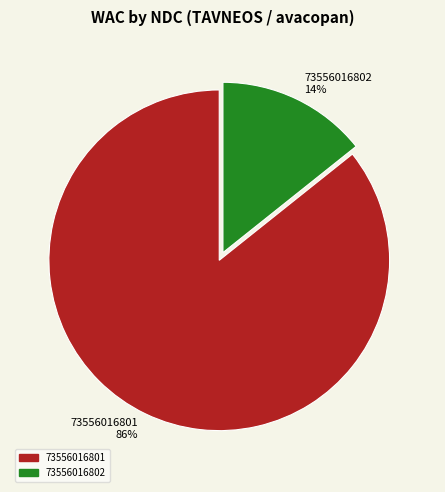

The 73556016801 slice represents 86% of the pie. True or false?

True